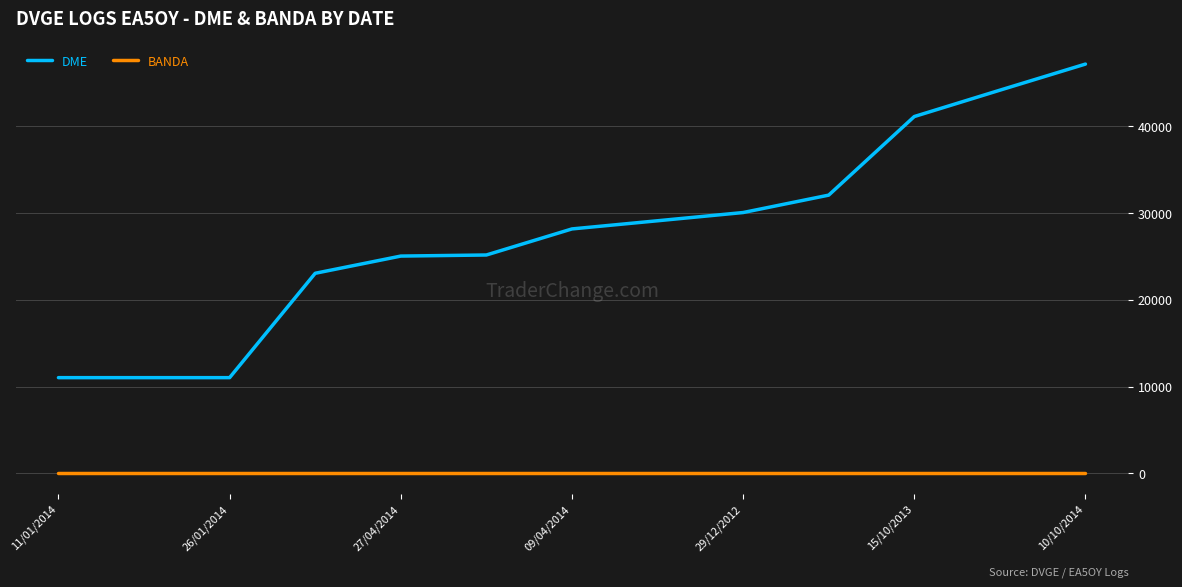

True or false: DME and BANDA intersect in this chart.

False